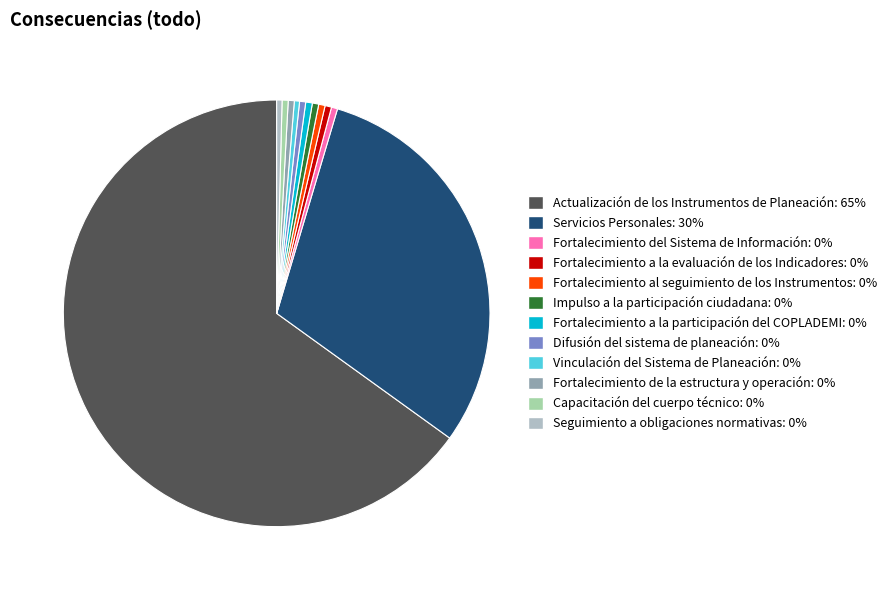

What is the majority slice?

Actualización de los Instrumentos de Planeación